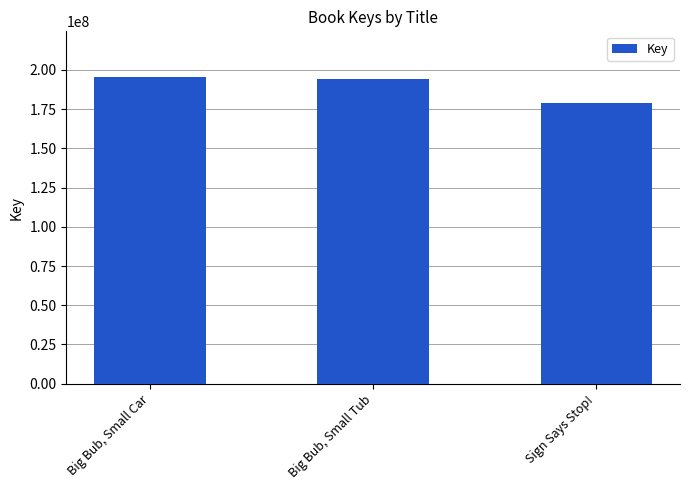

Read the value at Big Bub, Small Tub, to the nearest 10.

194274390